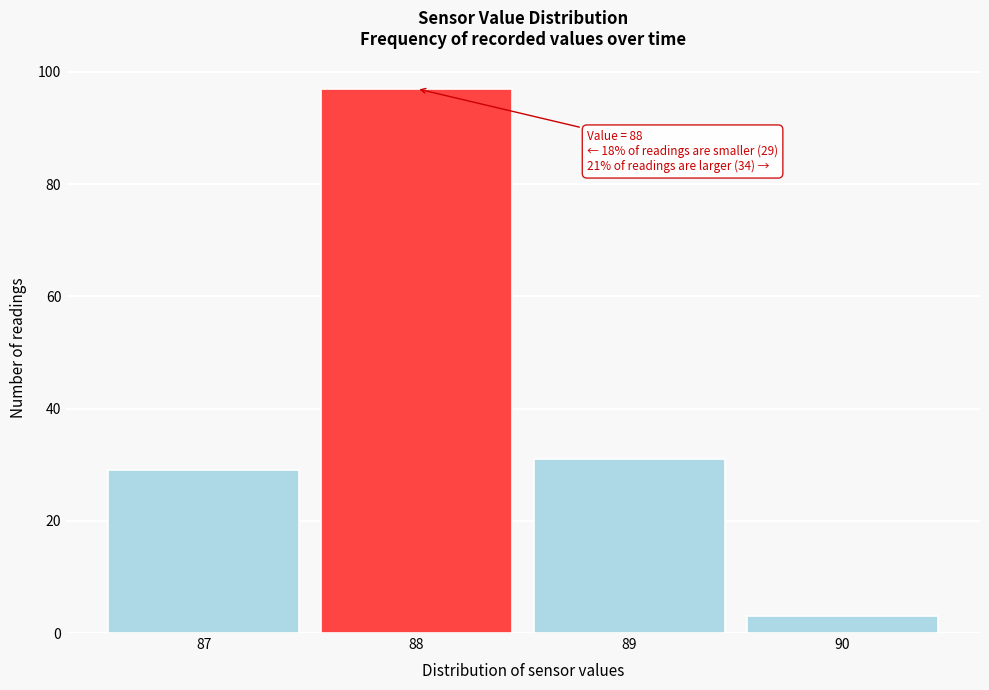

Over which range of the x-axis is the bar tallest?

87.5 to 88.5